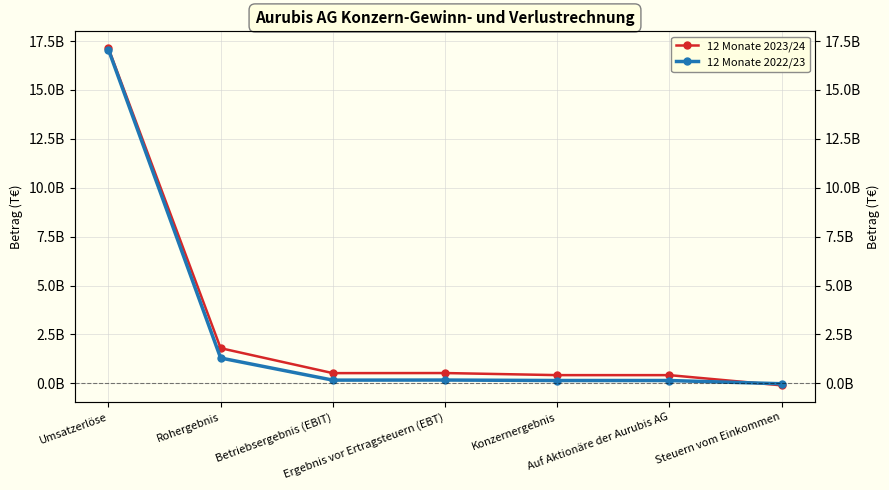

Is it true that 12 Monate 2022/23 equals 140934462.0 at Auf Aktionäre der Aurubis AG?

True